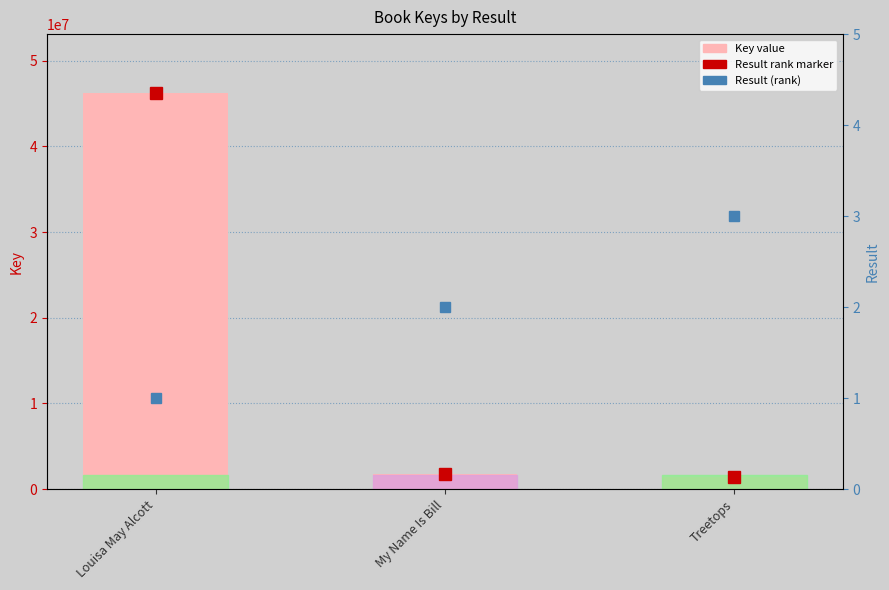

Reading left to right, transcribe all the data shown in this chart.

46165637	1801584	1434718